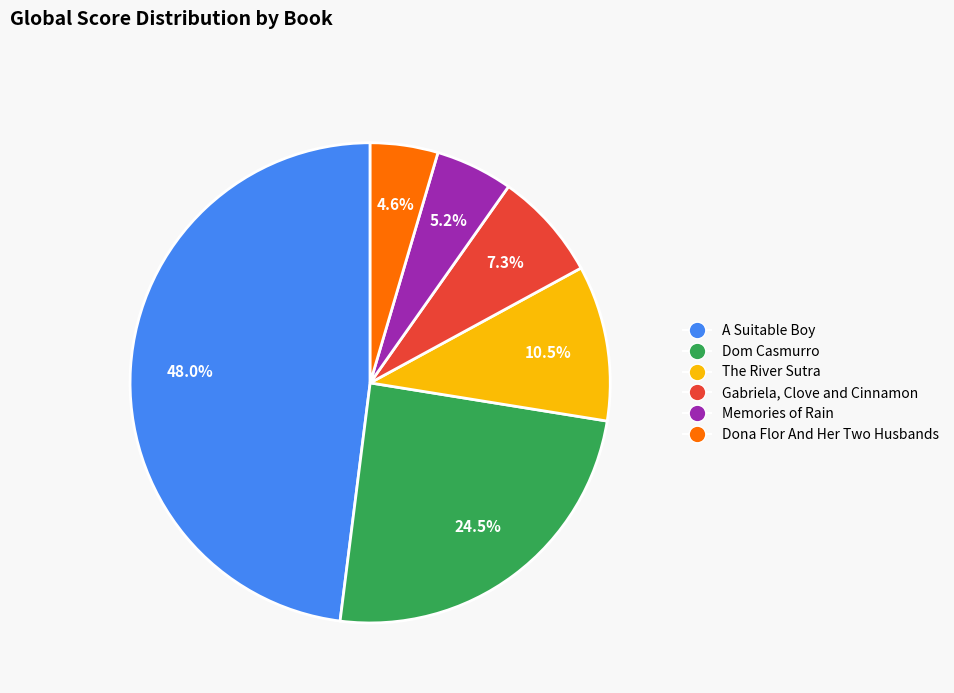

What percentage is the Gabriela, Clove and Cinnamon slice, to the nearest percent?

7%